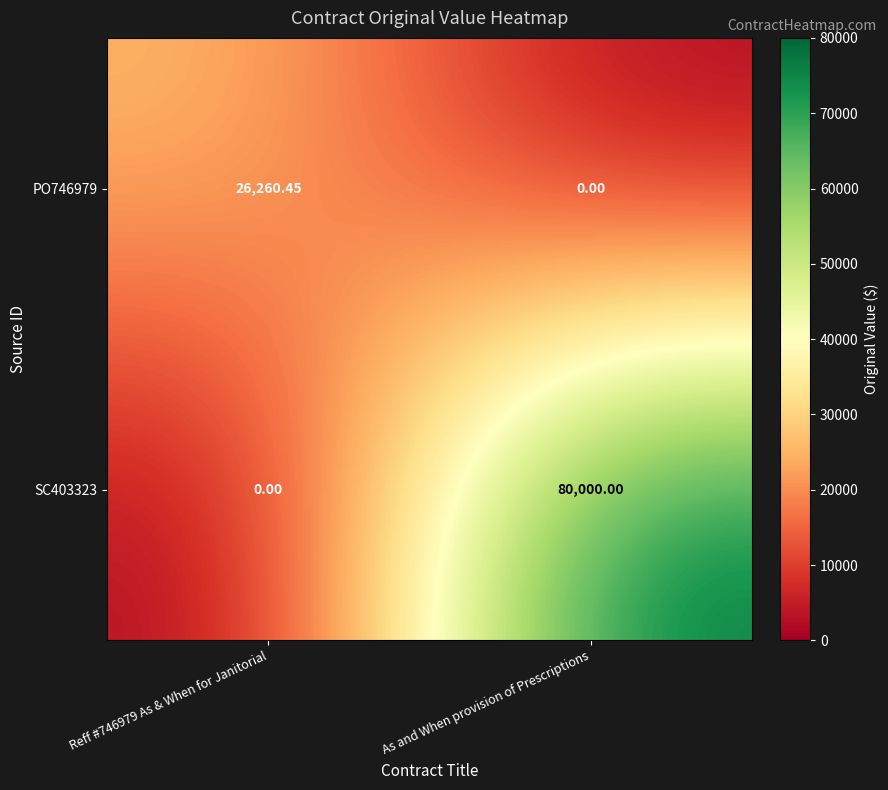

Count the number of categories in the chart.

2